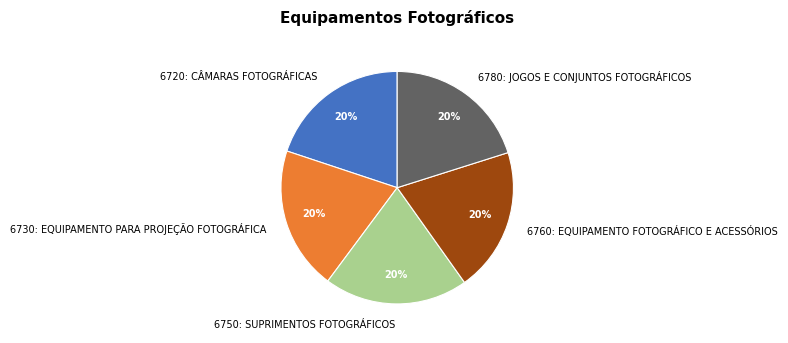

To the nearest percent, what is the combined percentage of 6750: SUPRIMENTOS FOTOGRÁFICOS and 6730: EQUIPAMENTO PARA PROJEÇÃO FOTOGRÁFICA?

40%